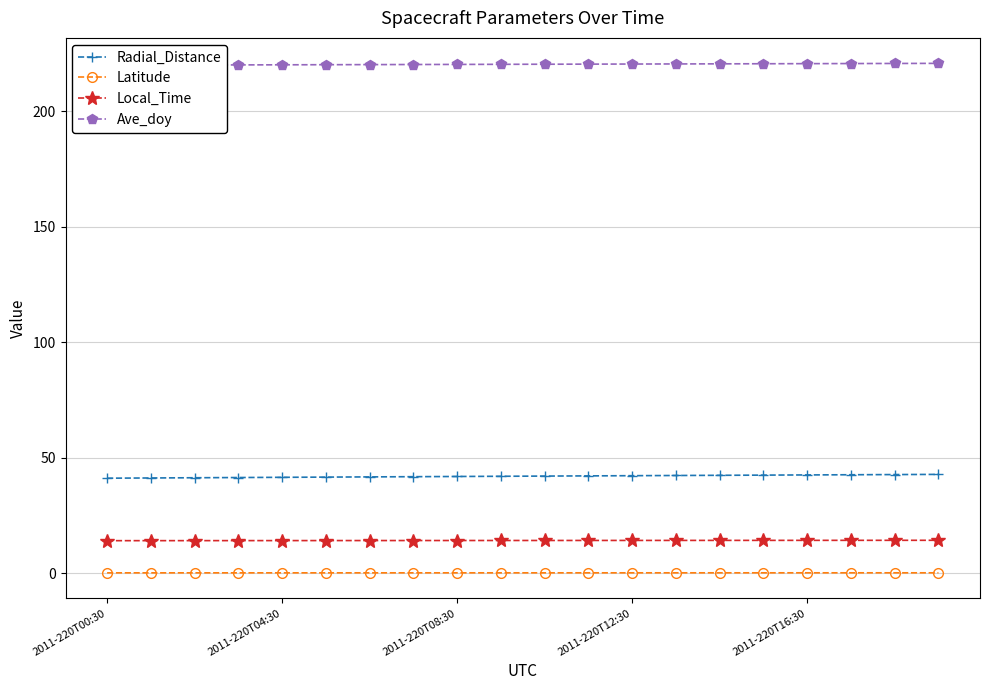

True or false: Radial_Distance and Local_Time intersect in this chart.

False